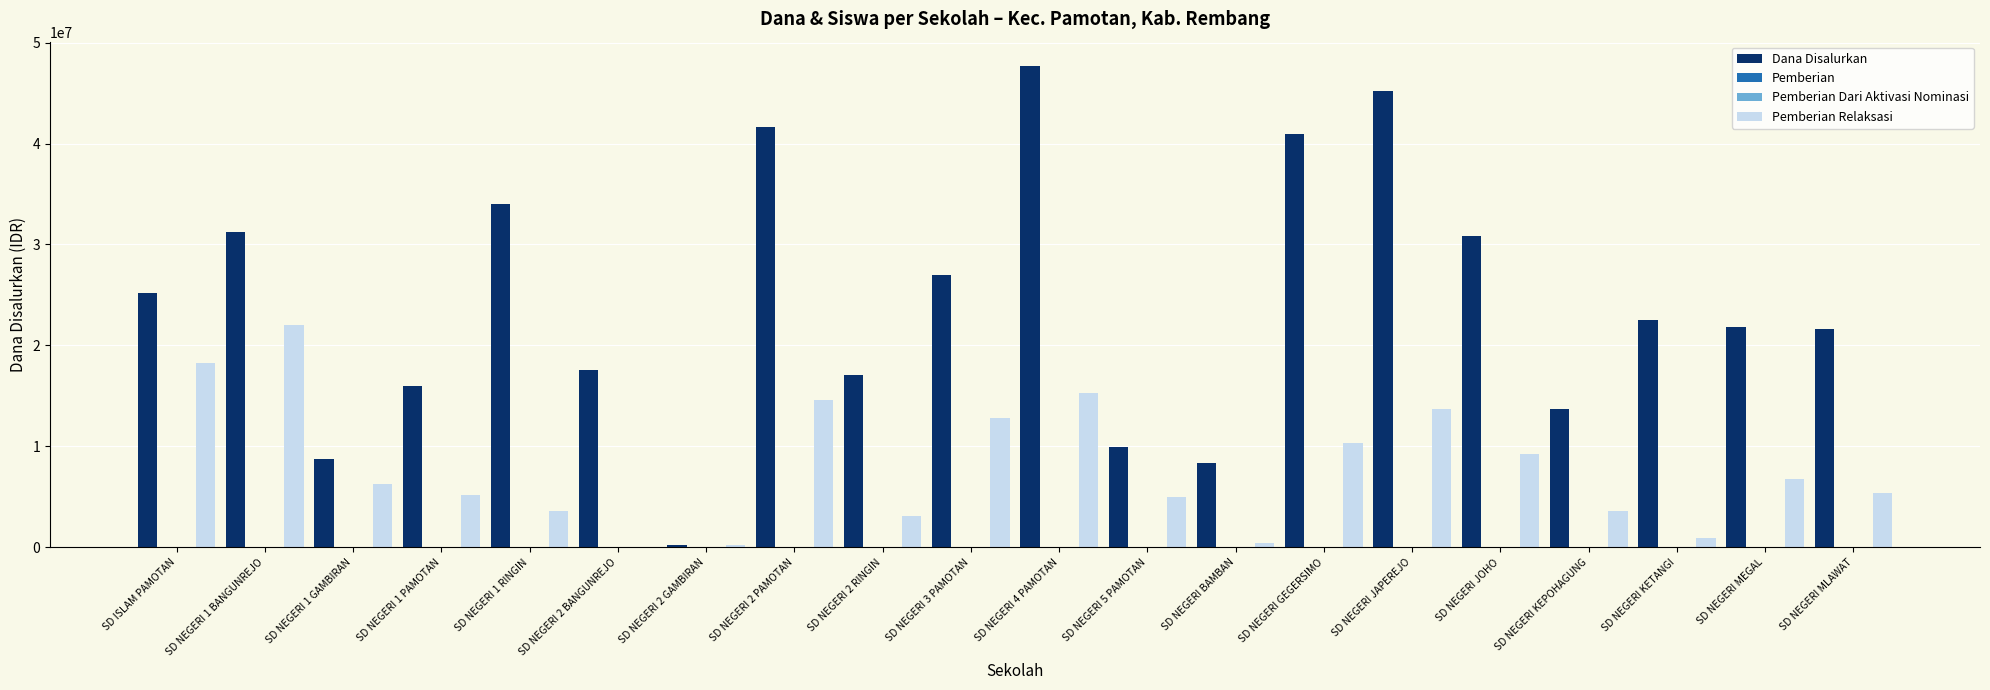

At which category does the chart reach its peak across all series?

SD NEGERI 4 PAMOTAN